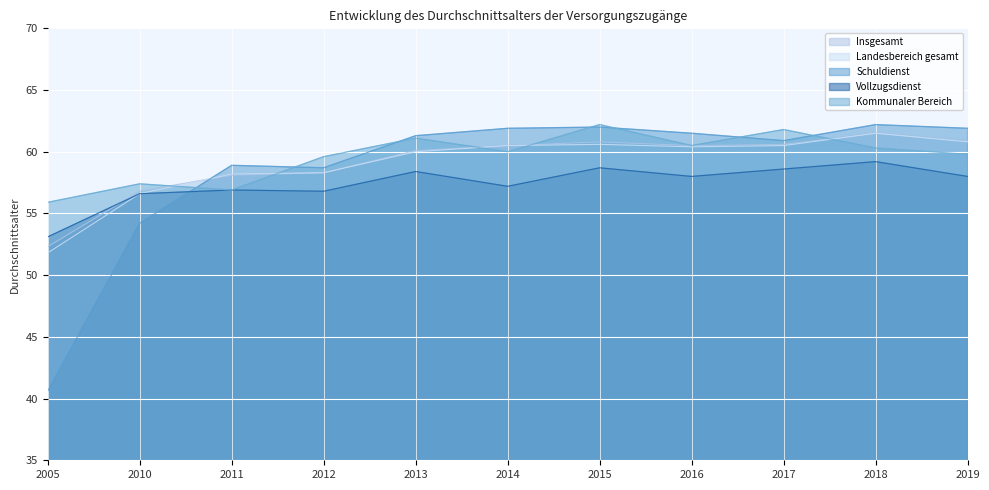

Read the Insgesamt value at 2010.

56.8